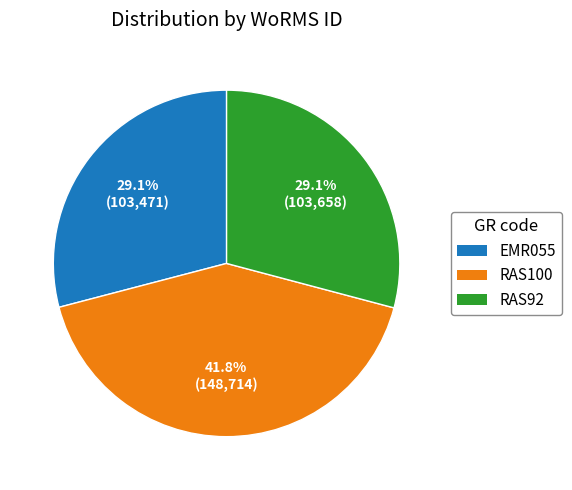

How many segments does this pie chart have?

3